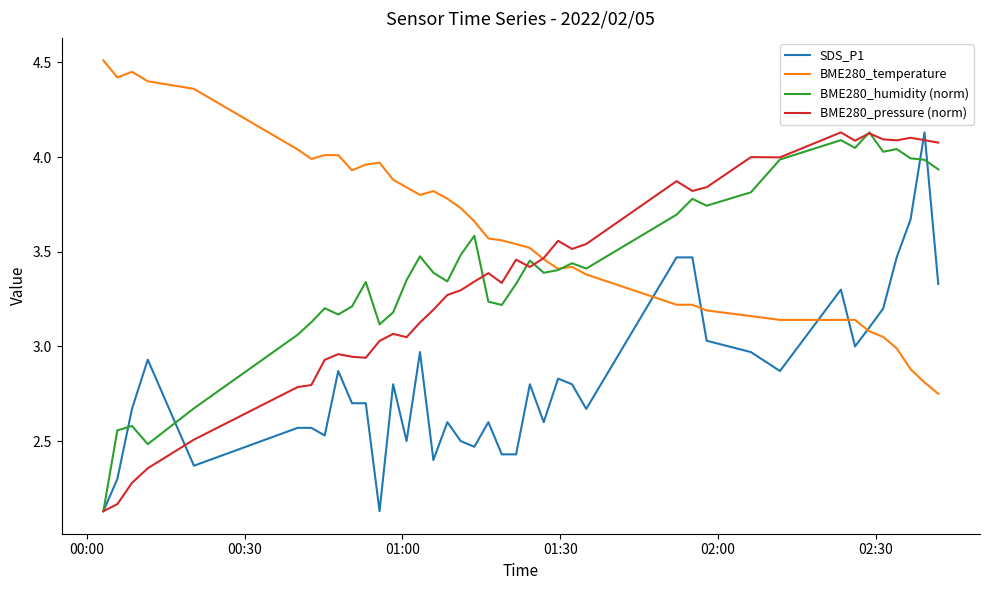

Which series has the largest total across all categories?

BME280_temperature